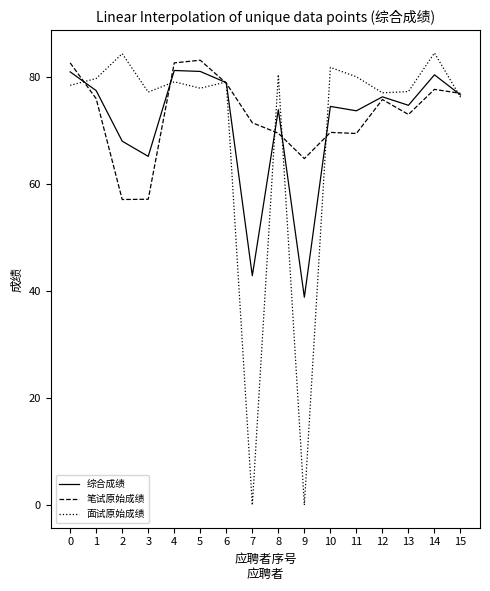

What is the maximum value shown in the chart?

84.6